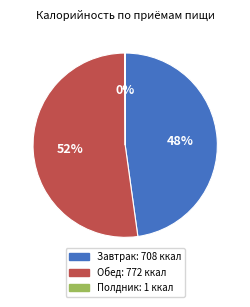

Approximately how many times larger is the value at Завтрак compared to Обед?

0.9